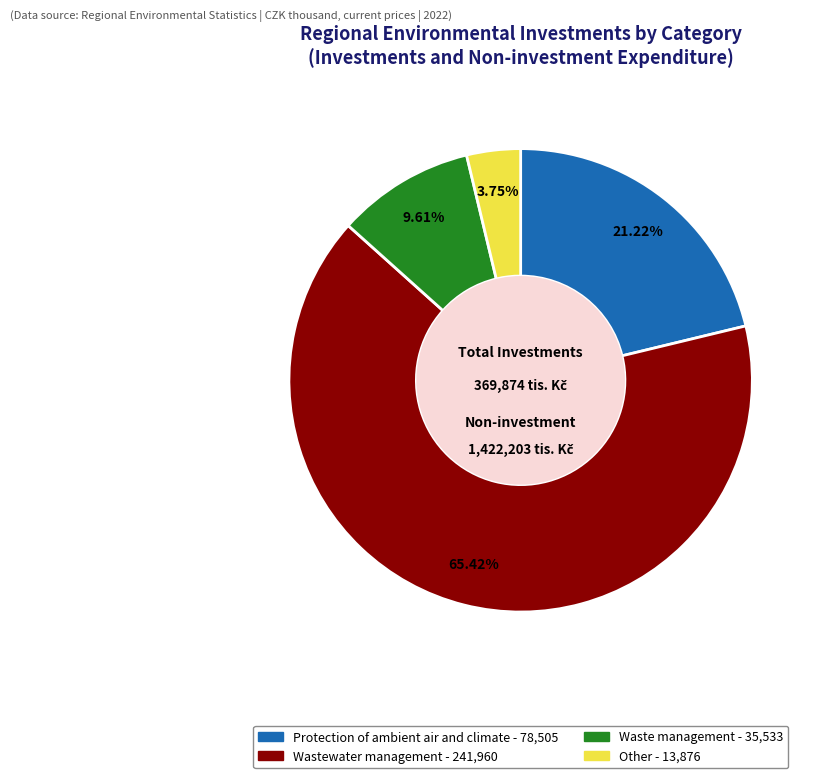

To the nearest percent, what is the difference between the largest and smallest slice percentages?

62%